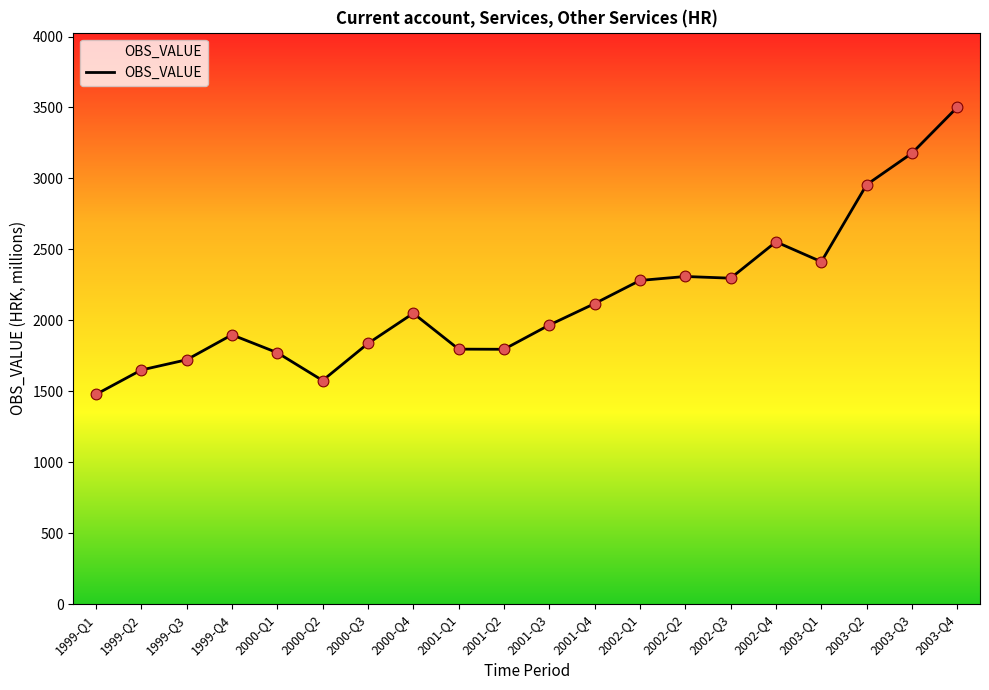

What is the change in value from 2001-Q1 to 2003-Q3?

+1381.0